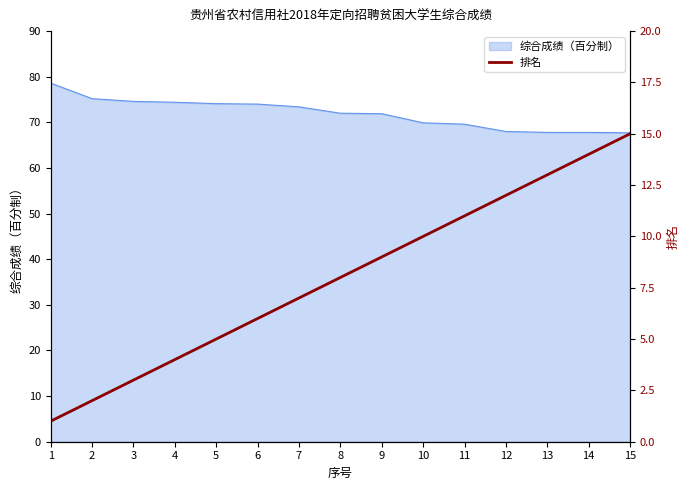

The 综合成绩（百分制） series shows 68.0 at 12. True or false?

True